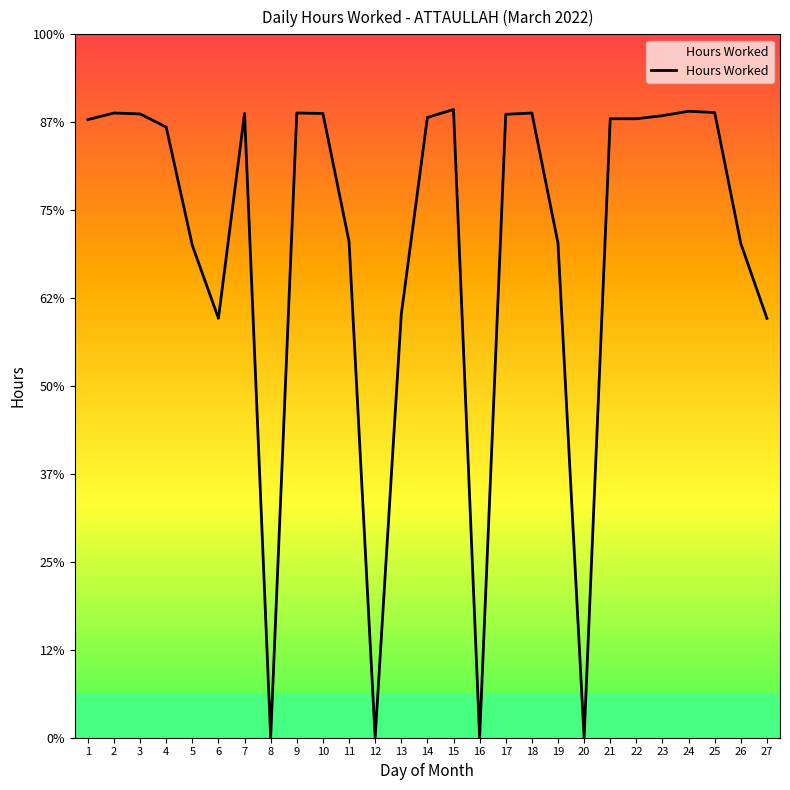

Does the chart have visible grid lines?

No